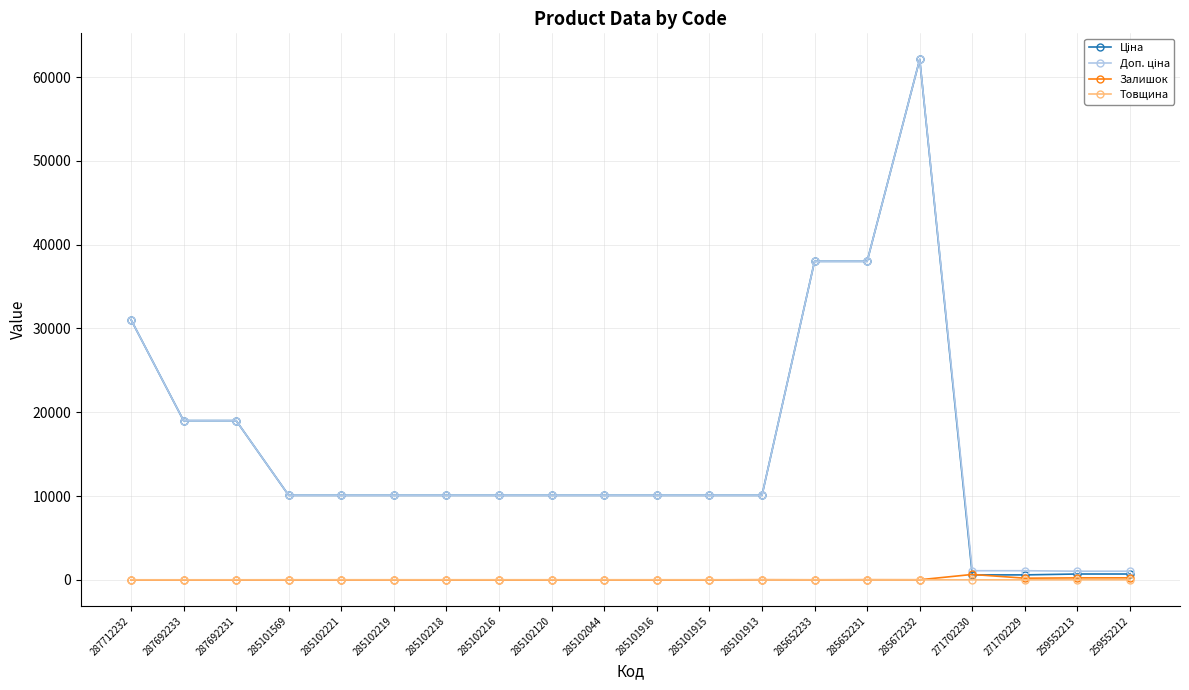

What is the greatest value displayed?

62116.9